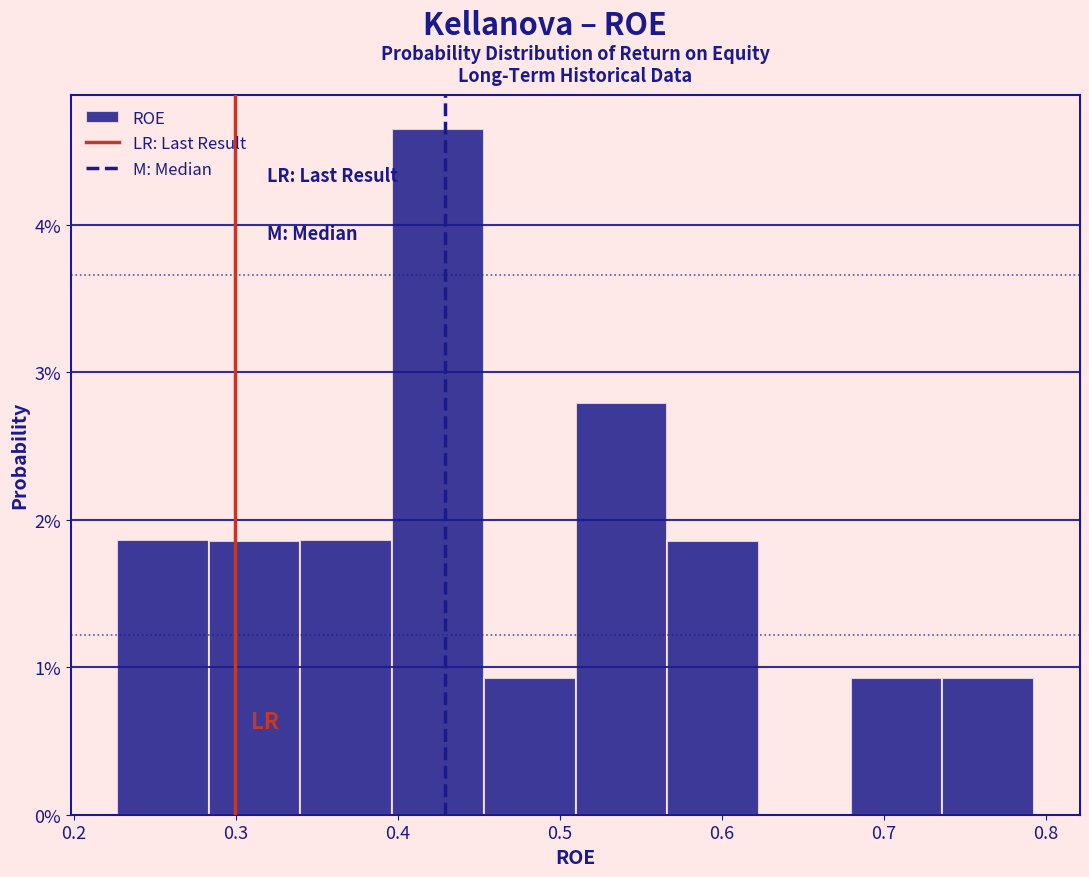

How tall is the bar that spans 0.74 to 0.79 on the x-axis? Neither the bar edges nor the heights are printed on the chart, so give them approximately, as read against the axes.

0.9